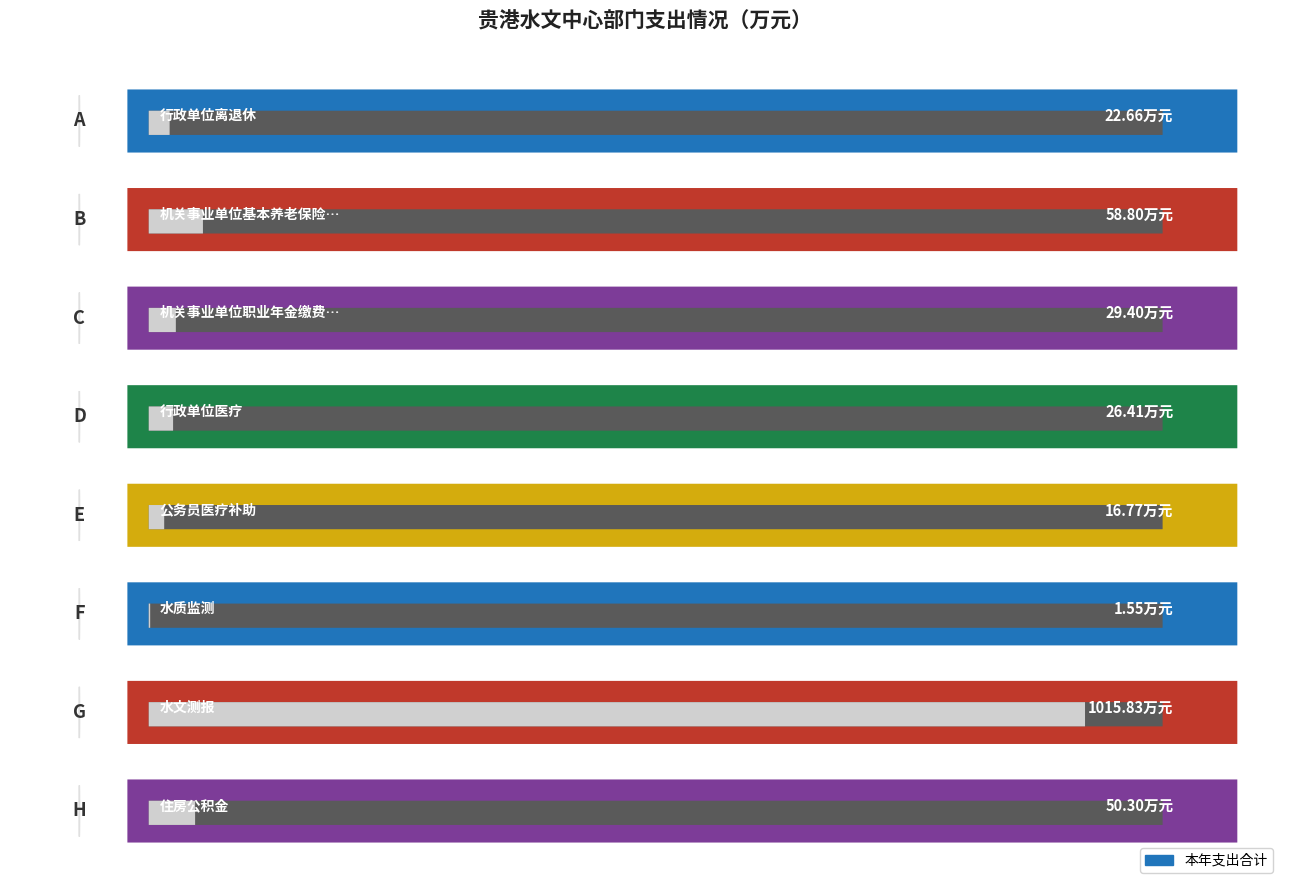

Reading left to right, transcribe all the data shown in this chart.

22.7	58.8	29.4	26.4	16.8	1.6	1015.8	50.3